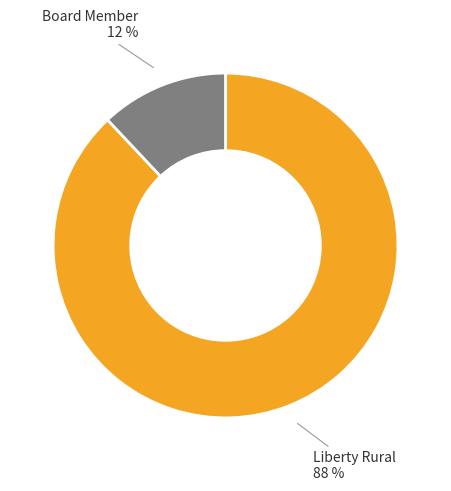

Do Board Member 12 % and Liberty Rural 88 % together represent more than half of the pie?

Yes